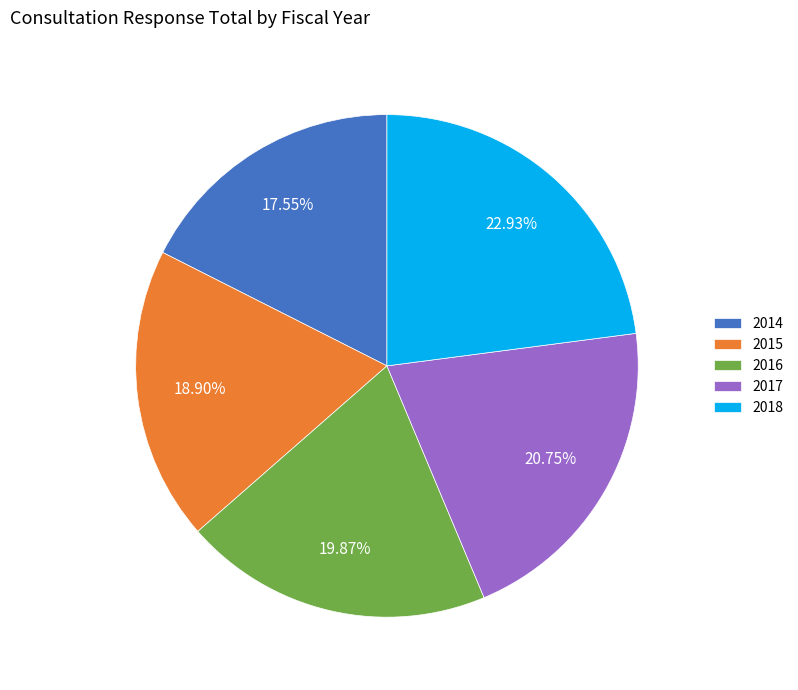

Between 2015 and 2016, which is larger?

2016